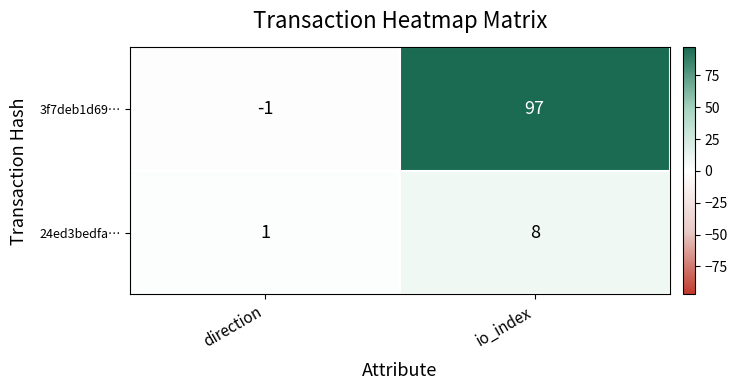

How many series are shown in this chart?

2